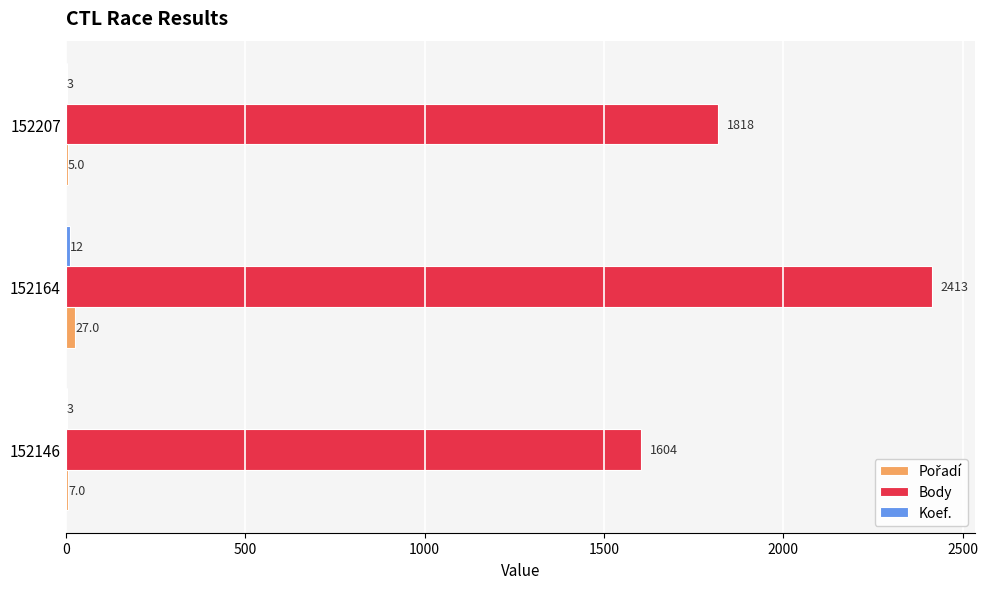

What is the maximum value shown in the chart?

2413